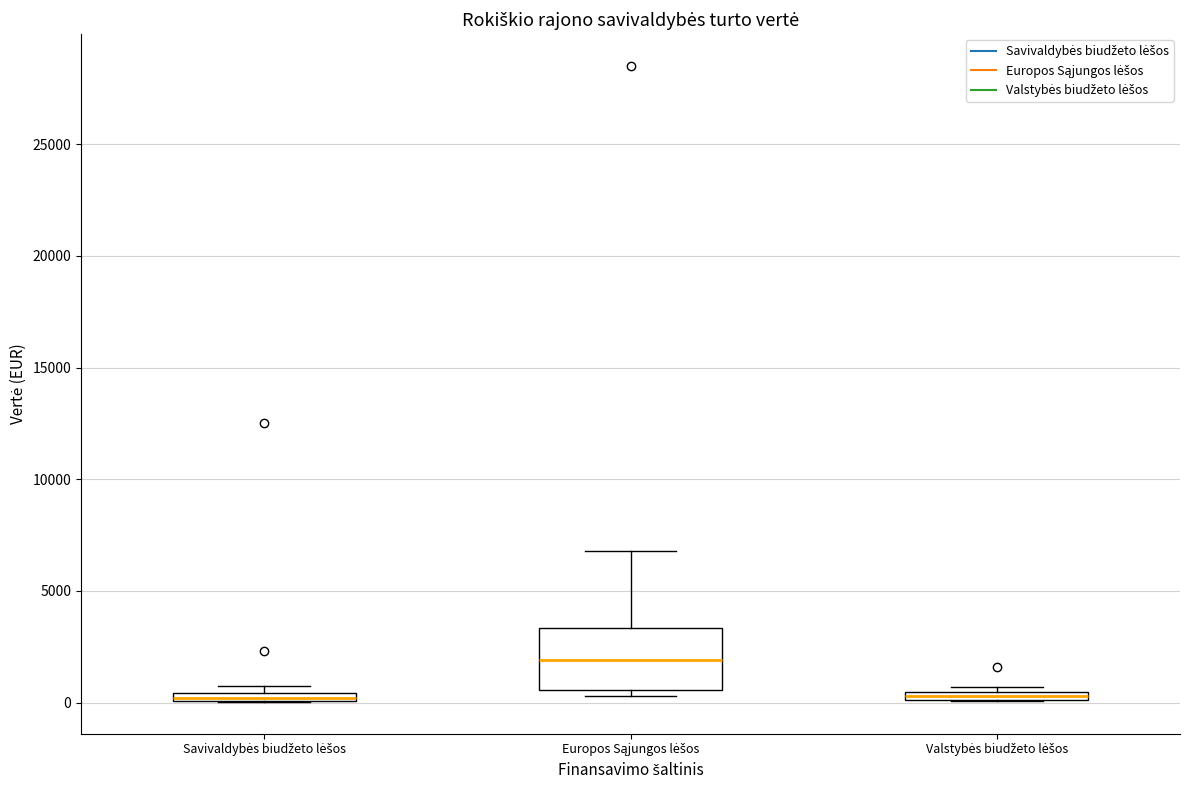

Comparing the boxes themselves (not the whiskers), which one is the tallest?

Europos Sąjungos lėšos